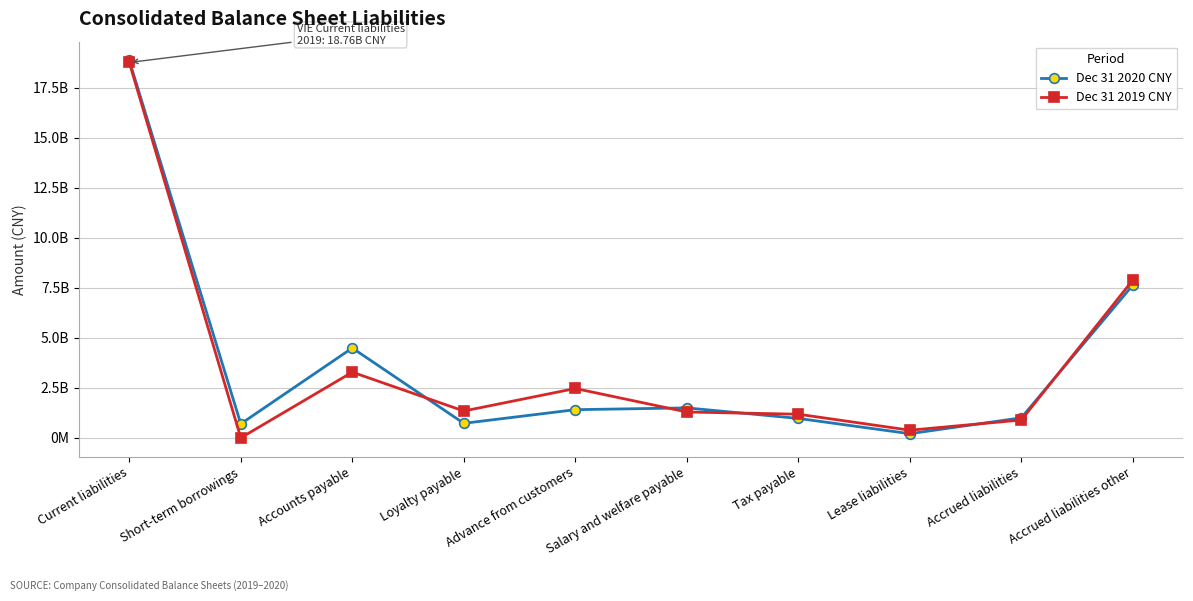

What is the label of the 9th point from the left?

Accrued liabilities